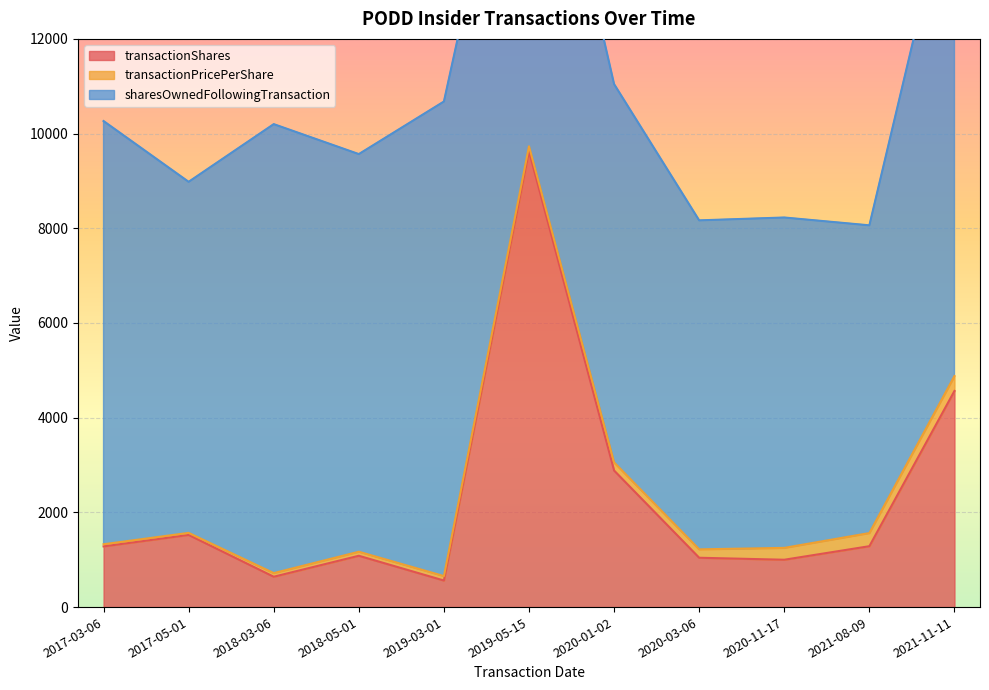

How many interior local valleys does the transactionPricePerShare series have?

1